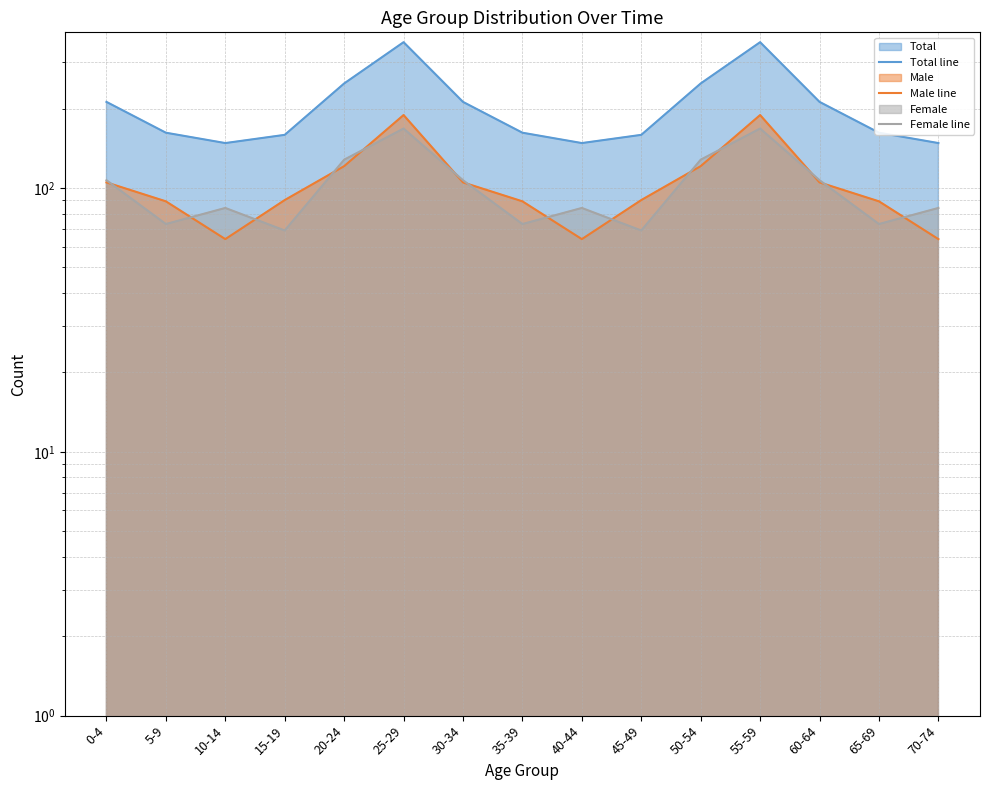

Reading left to right, what are all the values shown in this chart?

Total line: 212	162	148	159	249	357	212	162	148	159	249	357	212	162	148
Male line: 105	89	64	90	121	189	105	89	64	90	121	189	105	89	64
Female line: 107	73	84	69	128	168	107	73	84	69	128	168	107	73	84